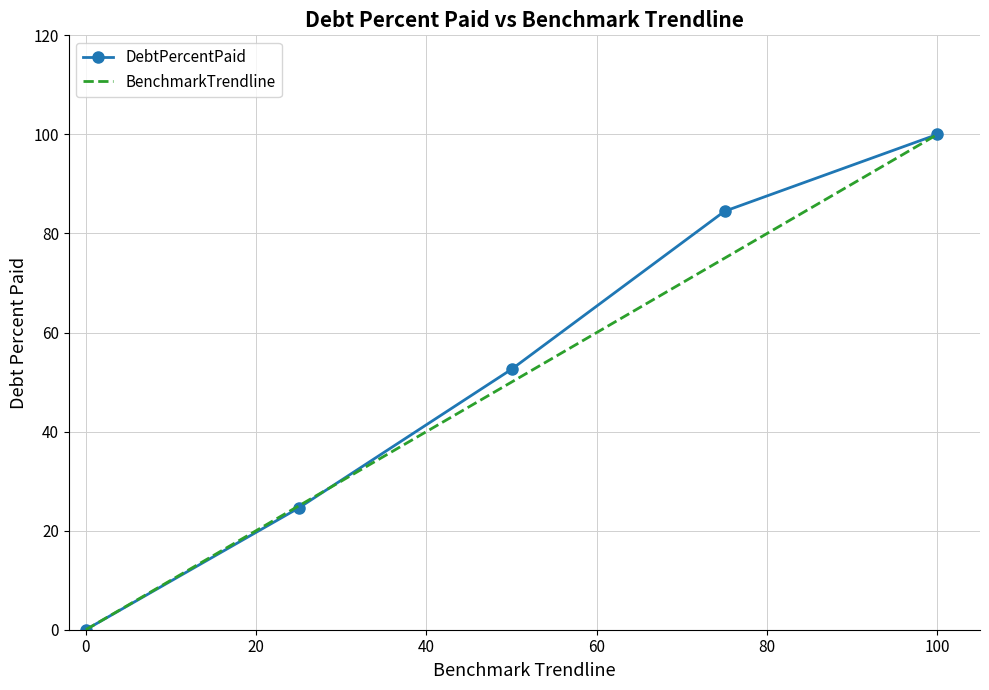

What is the highest value of the BenchmarkTrendline series?

100.0